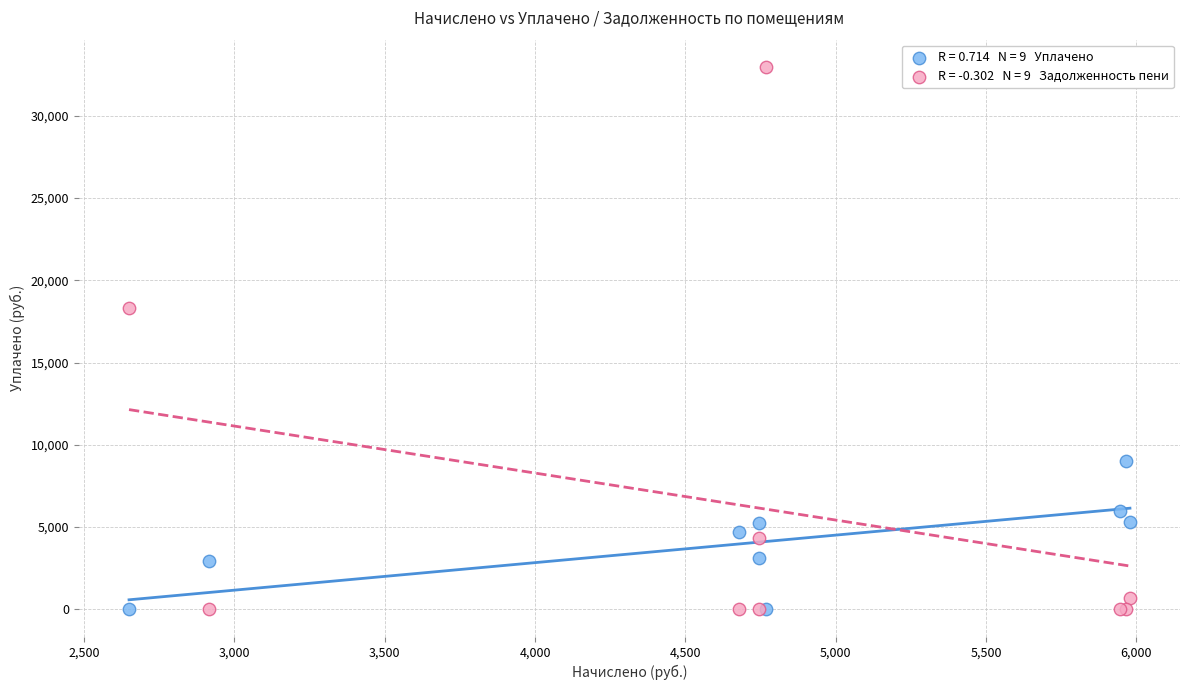

Across all series, what Y value is closest to 16489?

18323.0